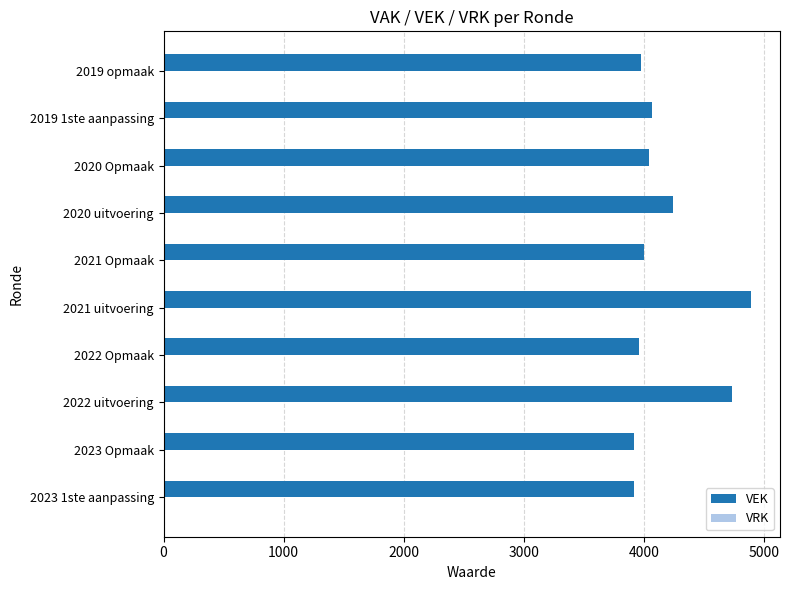

True or false: the data shows 5418 at 2021 Opmaak.

False